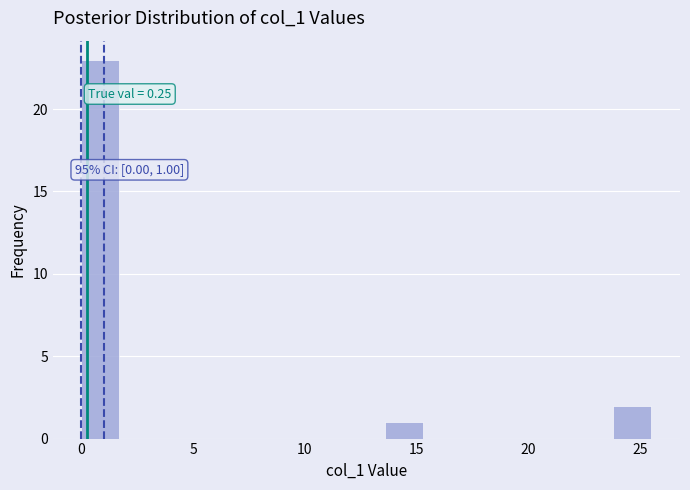

Around what value on the x-axis is the tallest bar? Give the approximate position of its centre, as read against the axis.

1.0